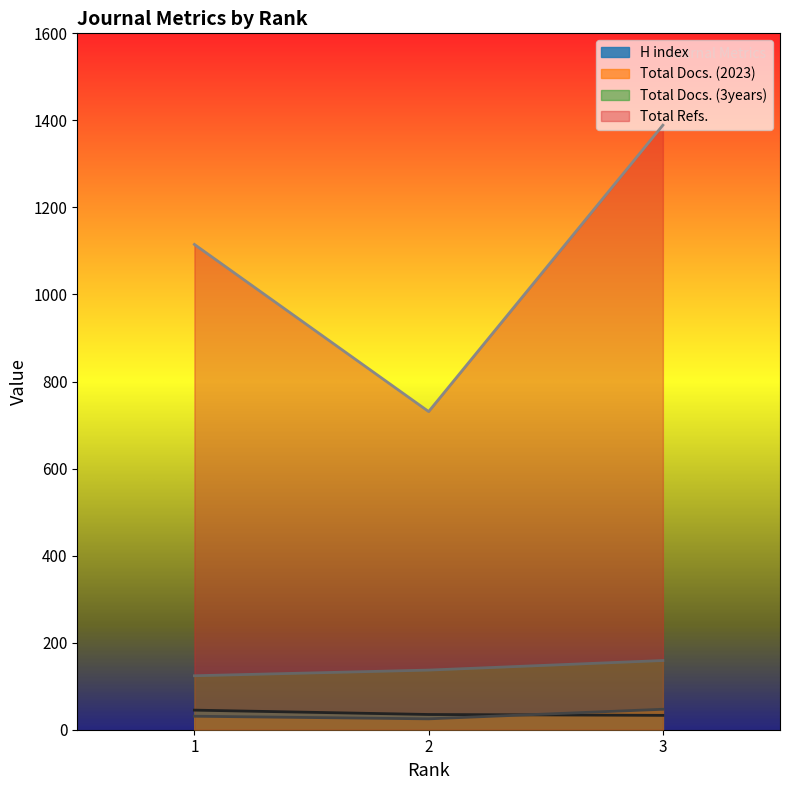

Reading right to left, extract all data points from this chart.

H index: 33	35	45
Total Docs. (2023): 47	25	31
Total Docs. (3years): 159	137	124
Total Refs.: 1389	731	1115